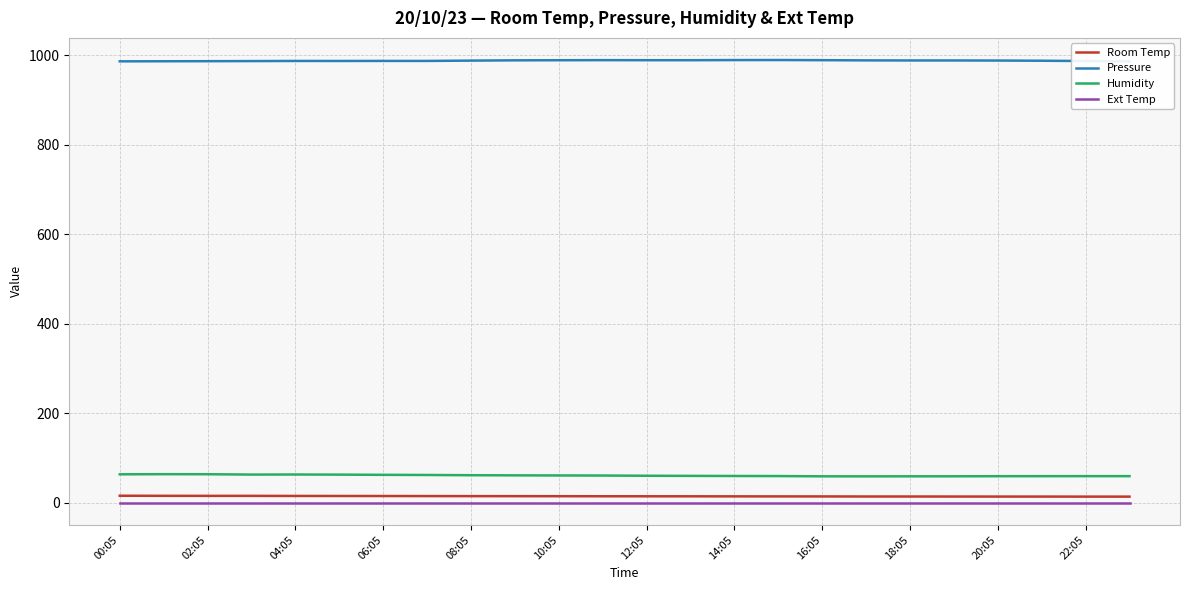

What is the highest value of the Pressure series?

989.8